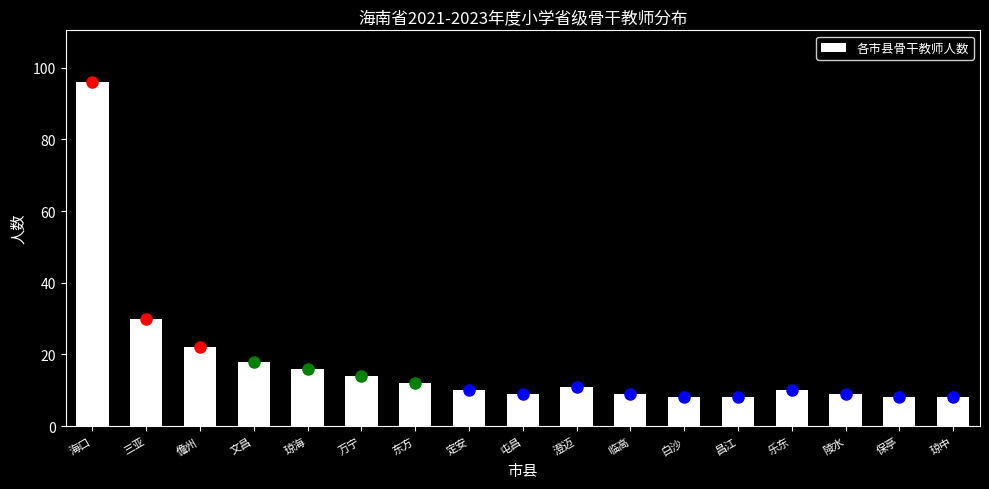

Reading left to right, transcribe all the data shown in this chart.

96	30	22	18	16	14	12	10	9	11	9	8	8	10	9	8	8